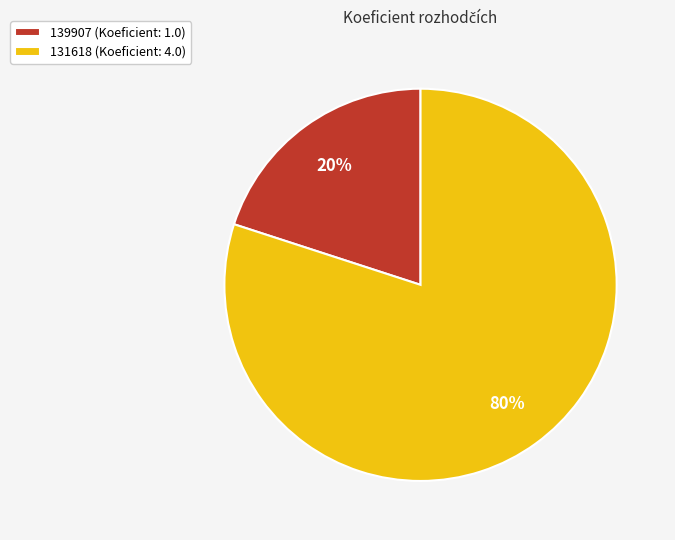

To the nearest percent, what portion does 131618 represent?

80%